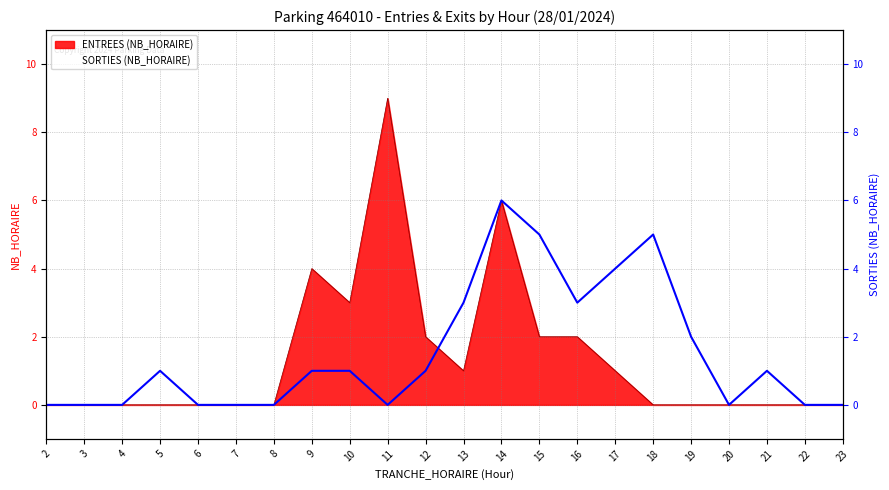

At which label does SORTIES (NB_HORAIRE) first exceed 1?

13